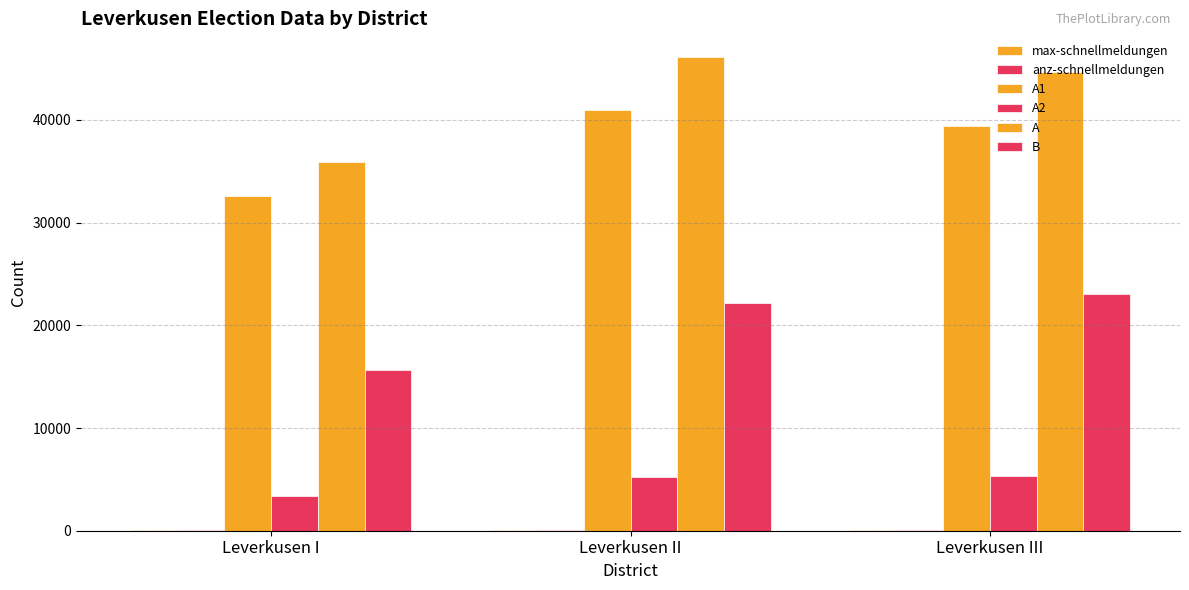

What is the difference between the B values at Leverkusen III and Leverkusen II?

916